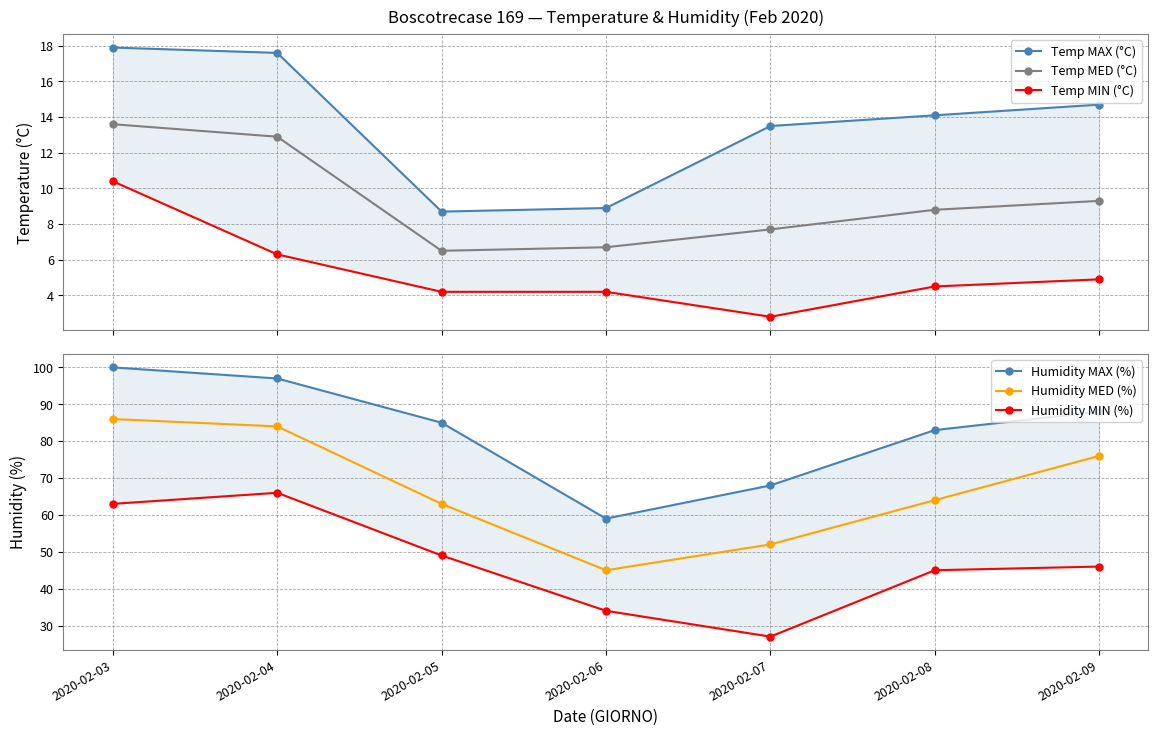

Rank the categories by Humidity MED (%) value from highest to lowest.

2020-02-03, 2020-02-04, 2020-02-09, 2020-02-08, 2020-02-05, 2020-02-07, 2020-02-06